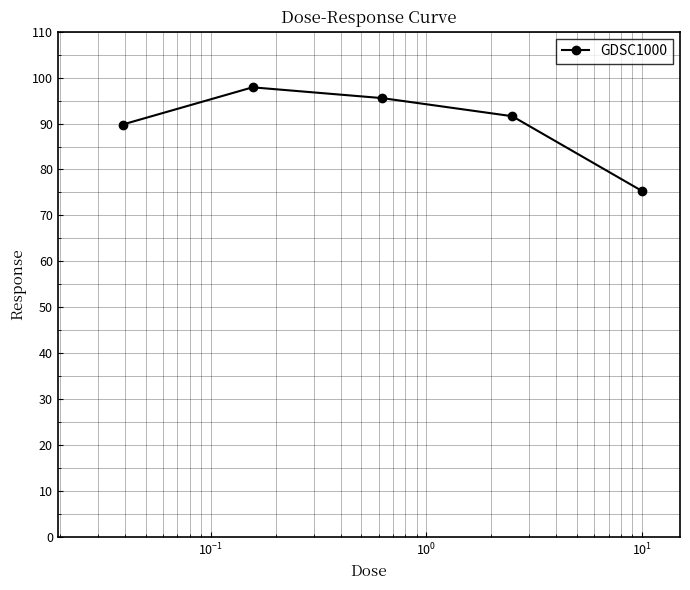

How many values exceed 91?

3